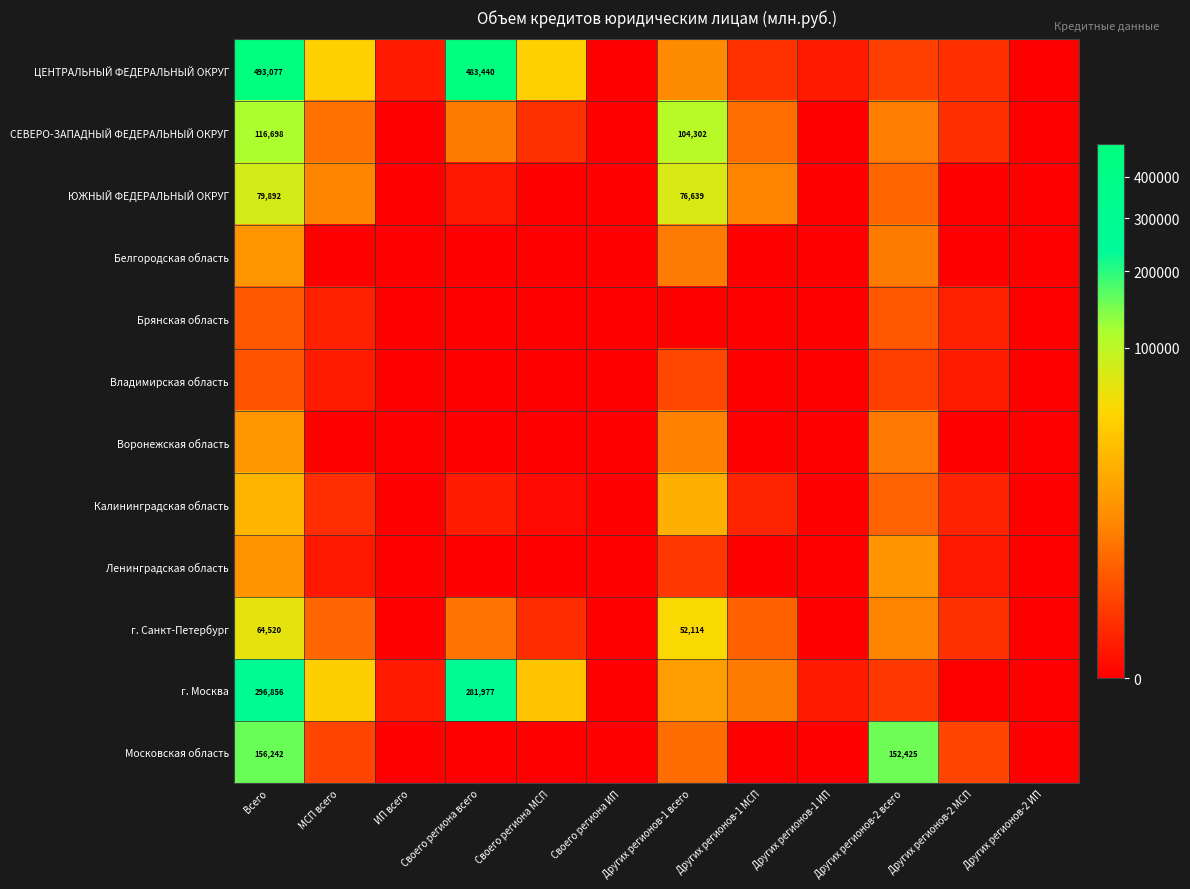

True or false: Московская область has a value of 152425 at Других регионов-2 всего.

True